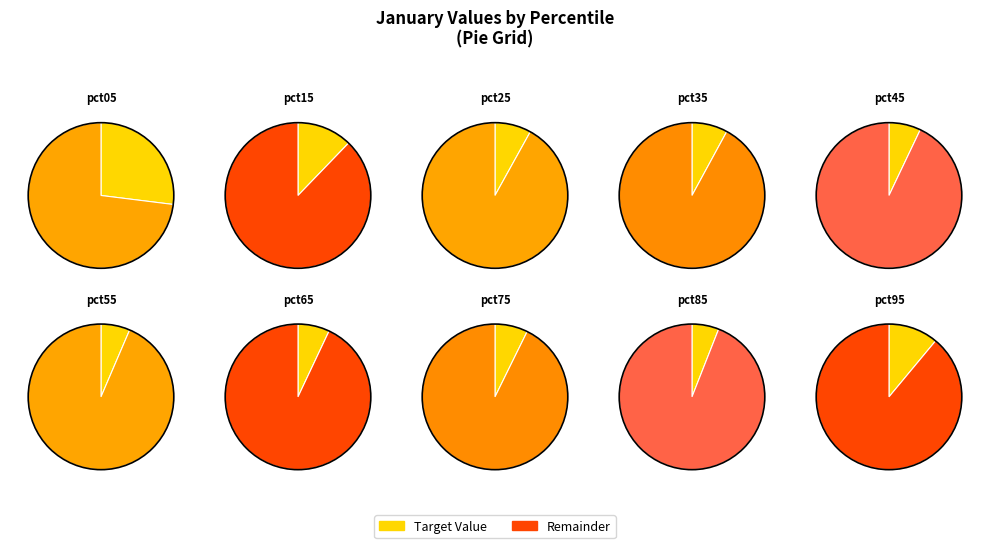

Is the sum of pct65 and pct85 greater than half?

No